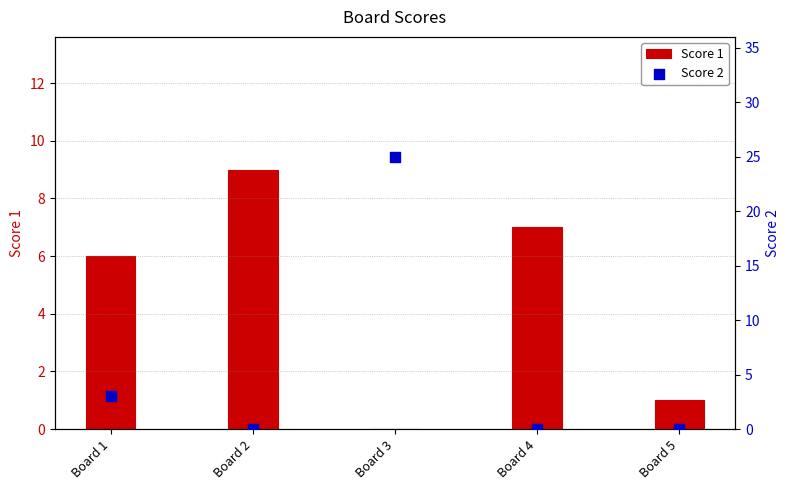

Which series has the largest total across all categories?

Score 2